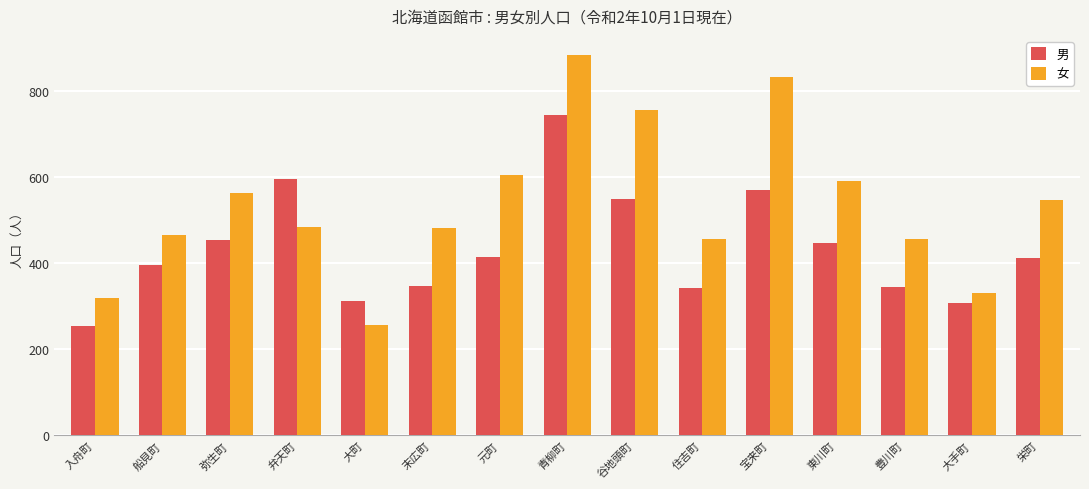

Which series has the largest range (max minus min)?

女